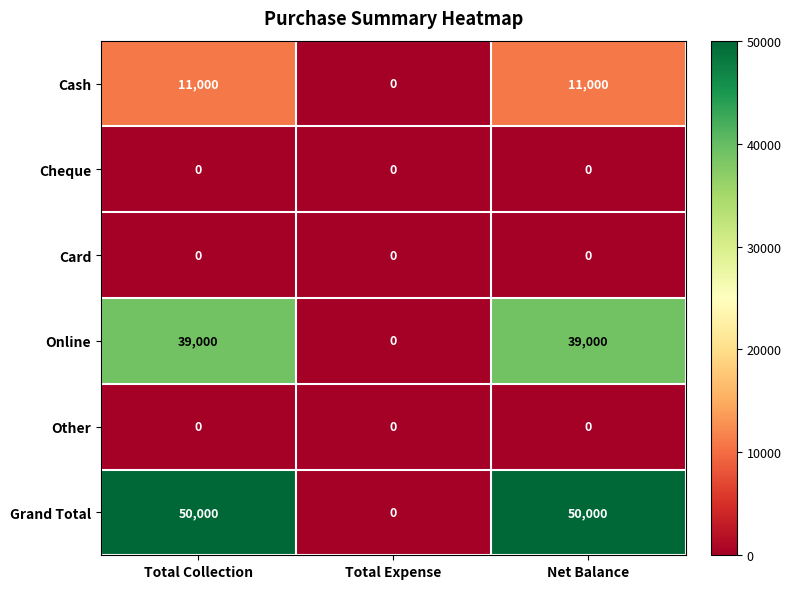

Is the value of Cash at Total Collection greater than the value of Cheque at Net Balance?

Yes